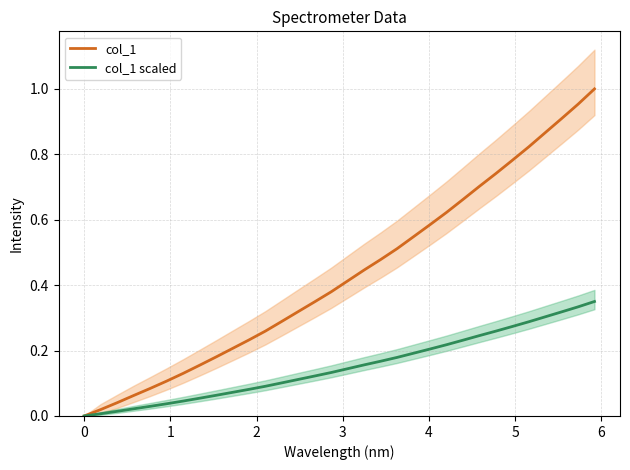

What are all the series names shown in the legend?

col_1, col_1 scaled